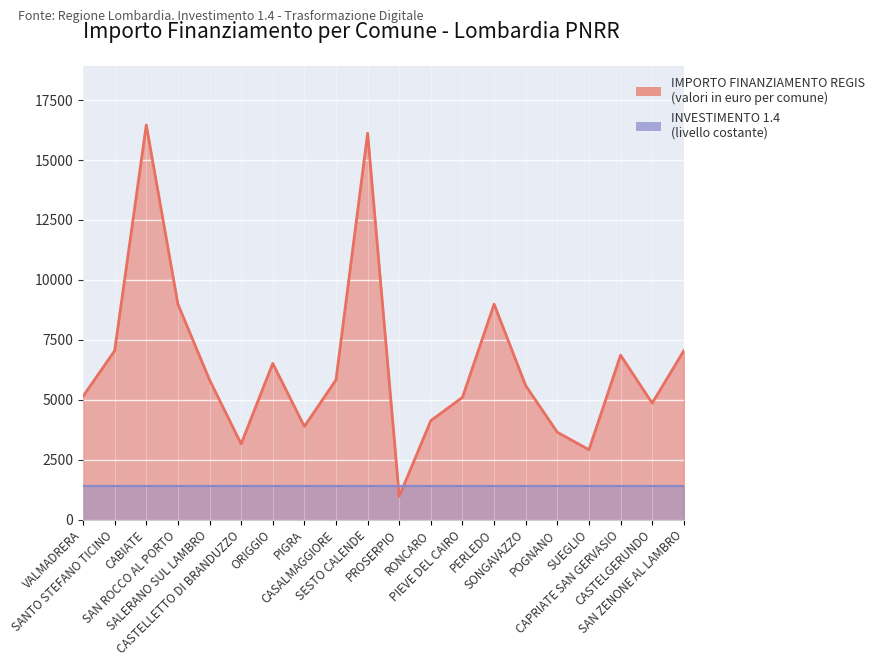

What is the label of the 1st point from the left?

VALMADRERA